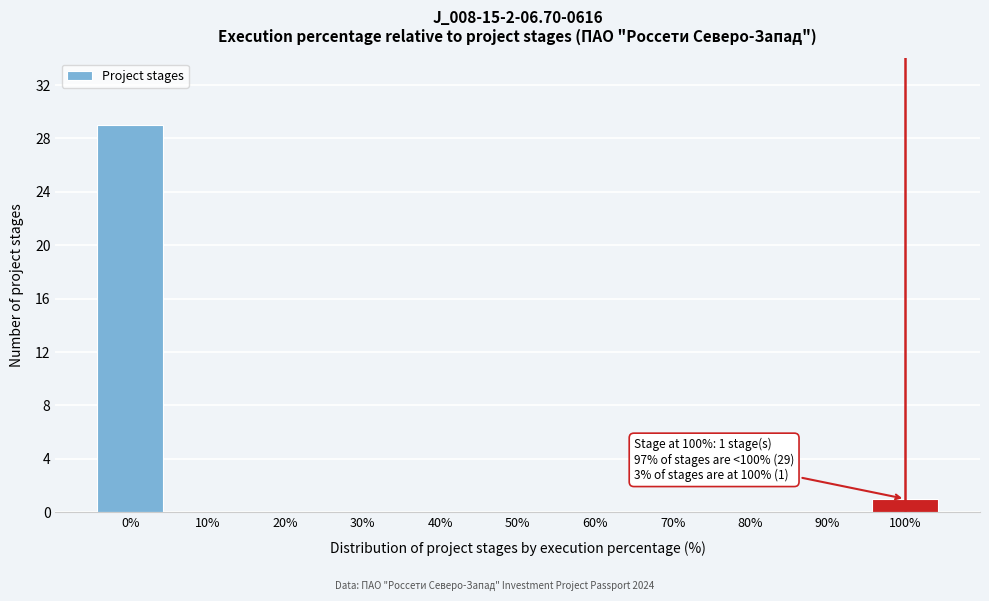

Reading left to right, list all the values displayed in this chart.

0%=29	10%=0	20%=0	30%=0	40%=0	50%=0	60%=0	70%=0	80%=0	90%=0	100%=1